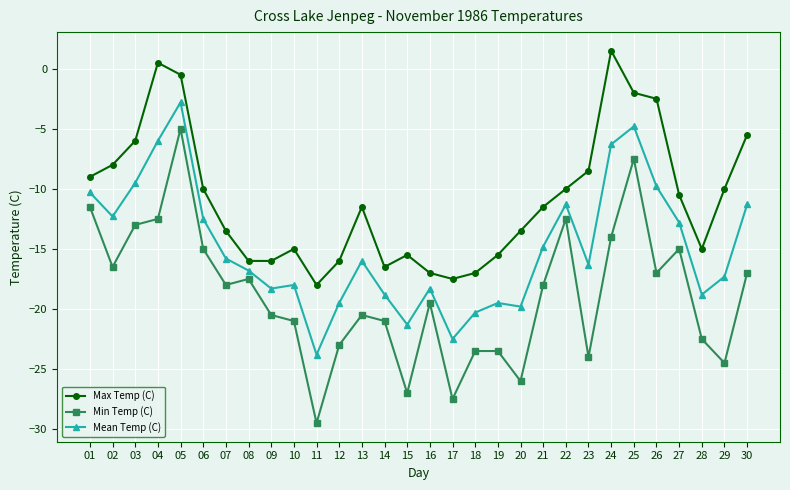

What is the average value of the Mean Temp (C) series?

-14.9